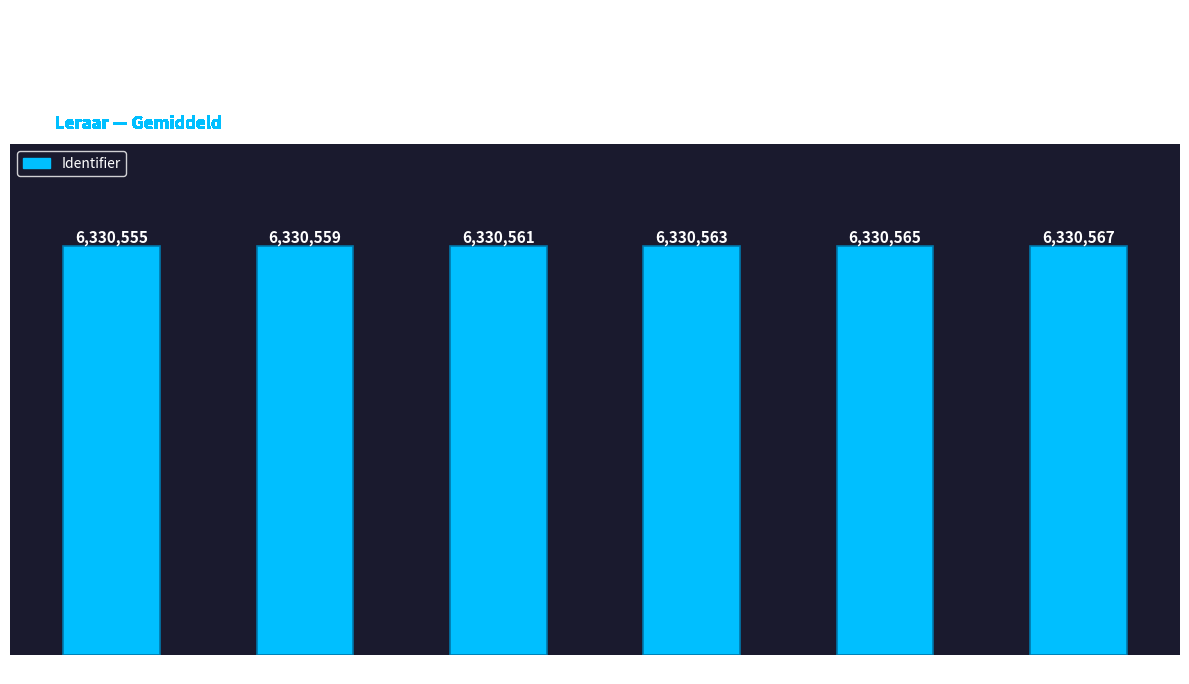

What is the label of the 4th bar from the right?

4. Bronnen